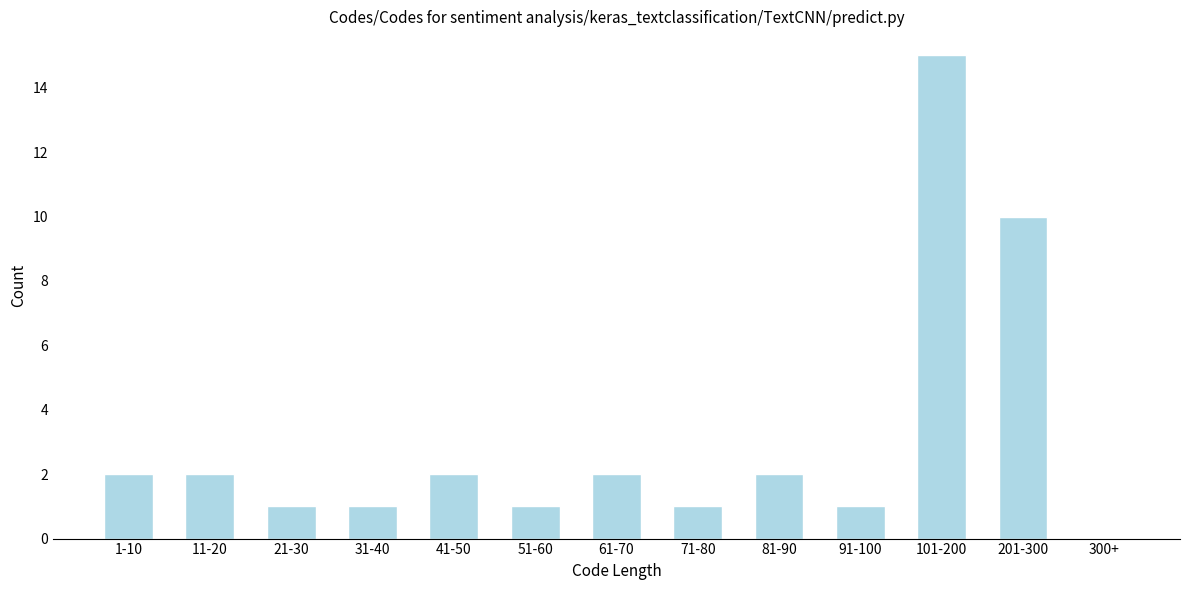

Reading right to left, list all the values displayed in this chart.

300+=0	201-300=10	101-200=15	91-100=1	81-90=2	71-80=1	61-70=2	51-60=1	41-50=2	31-40=1	21-30=1	11-20=2	1-10=2